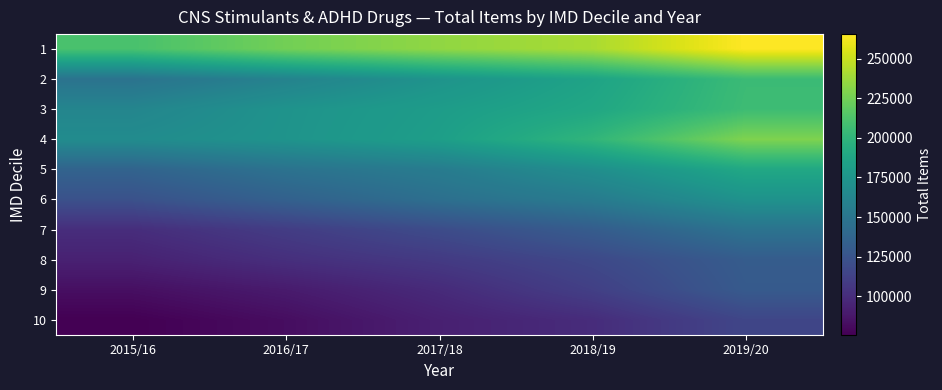

What is the total value across all series at 2017/18?

1488794